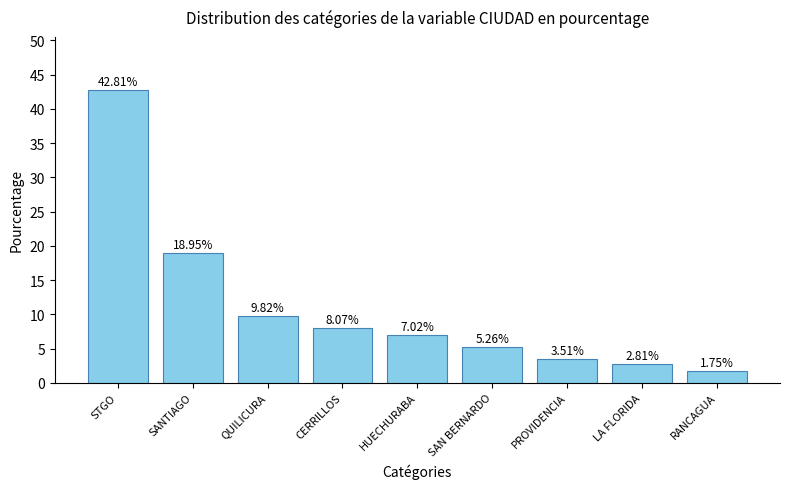

Does the chart contain any negative values?

No